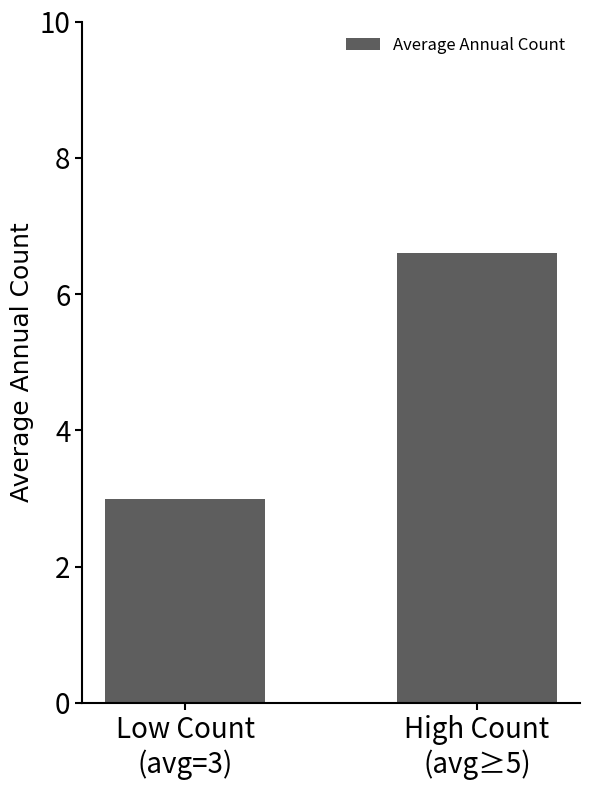

What is the label of the 1st bar from the right?

High Count
(avg≥5)